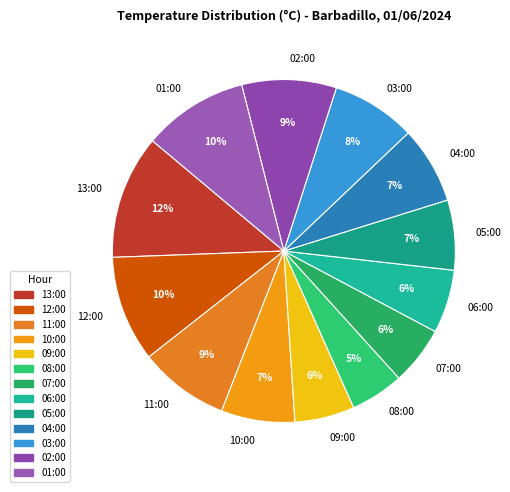

To the nearest percent, what is the difference between the largest and smallest slice percentages?

7%